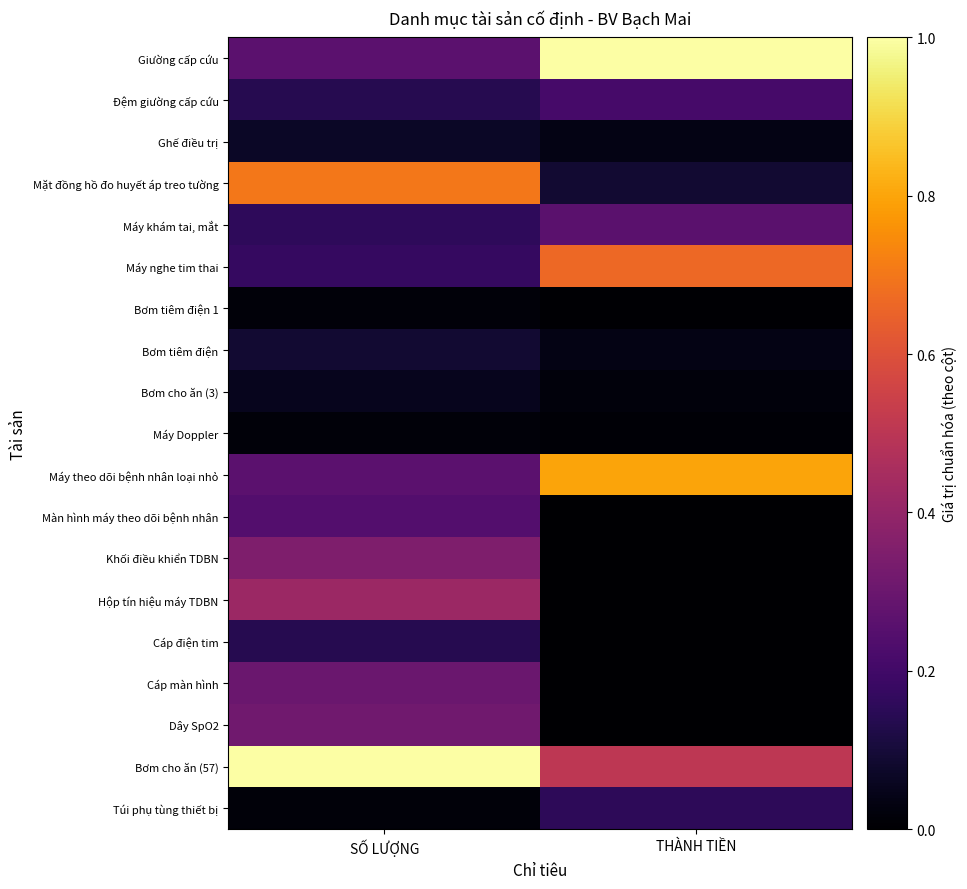

What is the spread (max minus min) of values at SỐ LƯỢNG?

1.0